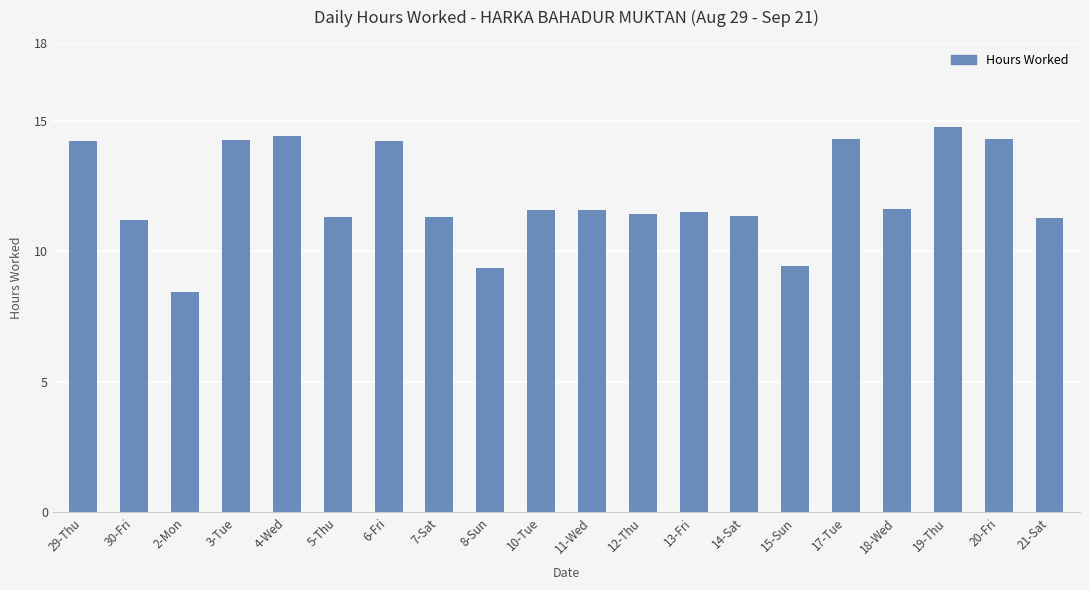

The value at 11-Wed is 5.6. True or false?

False